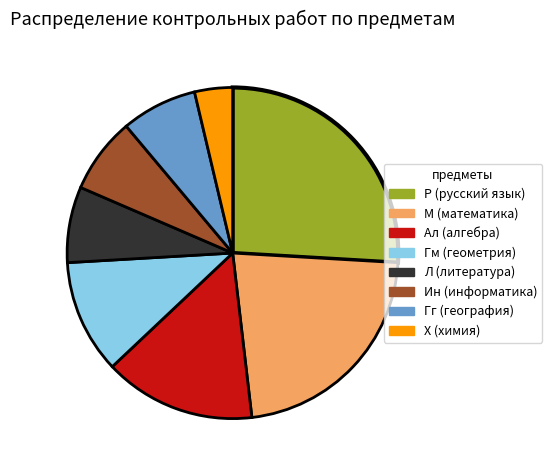

What is the ratio of the value at Ал (алгебра) to the value at Л (литература)?

2.0